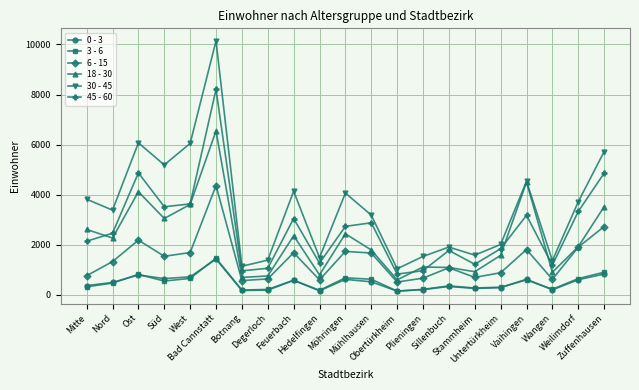

How many lines are shown in the chart?

6